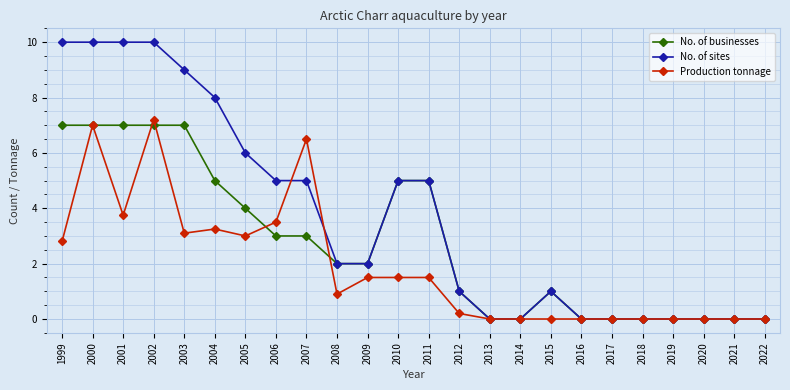

True or false: Production tonnage and No. of sites cross at least once.

True